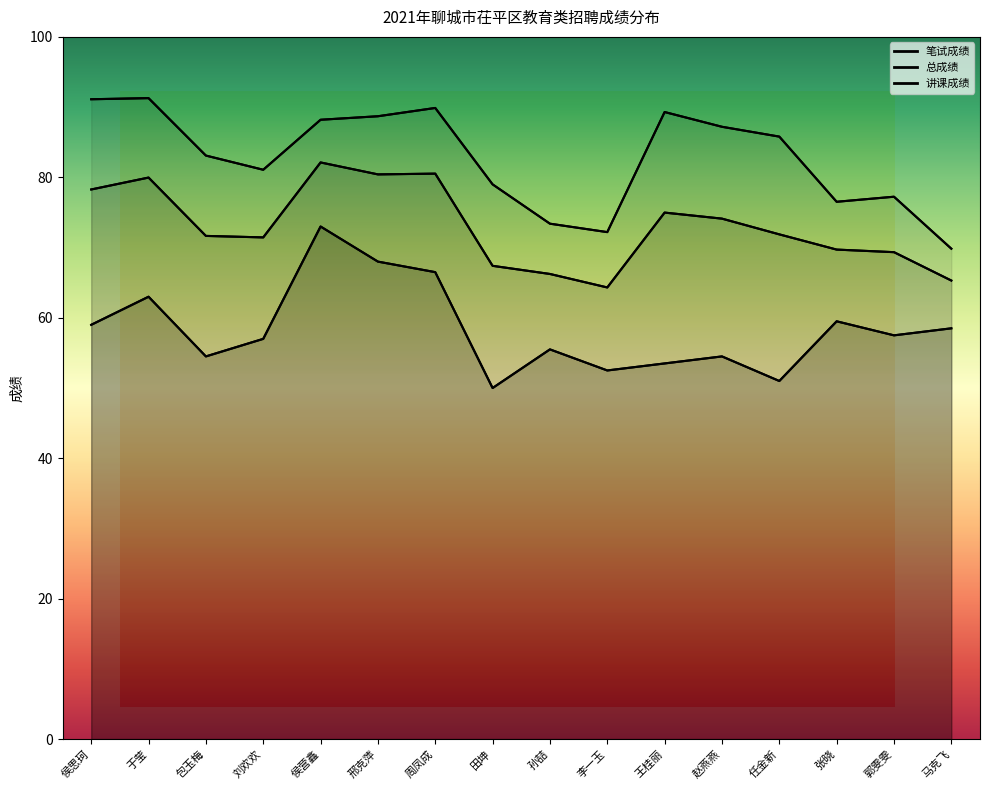

List the series in order of their peak value, lowest first.

笔试成绩, 总成绩, 讲课成绩